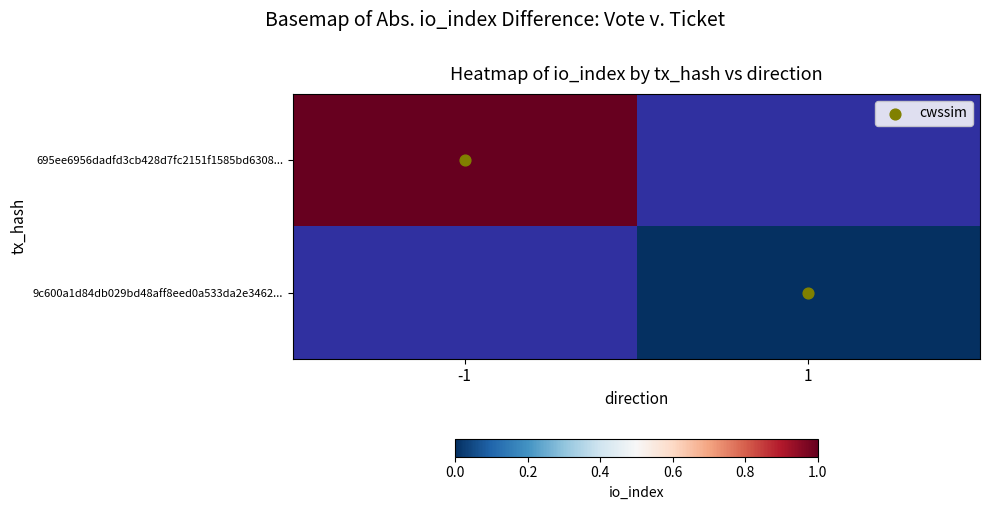

Rank the categories by 695ee6956dadfd3cb428d7fc2151f1585bd6308... value from highest to lowest.

-1, 1